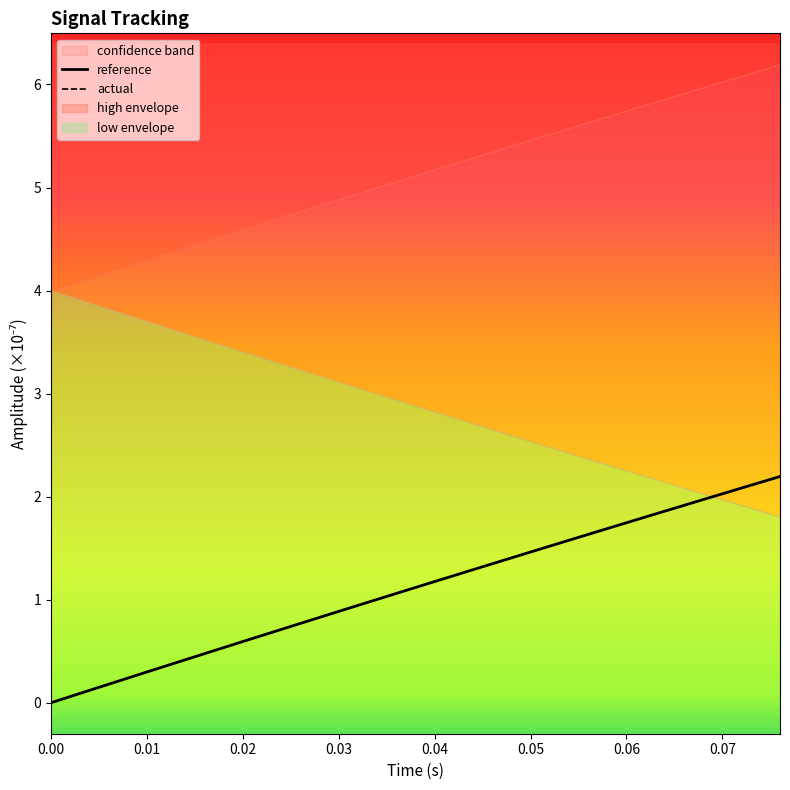

What is the sum of all reference values?

22.2